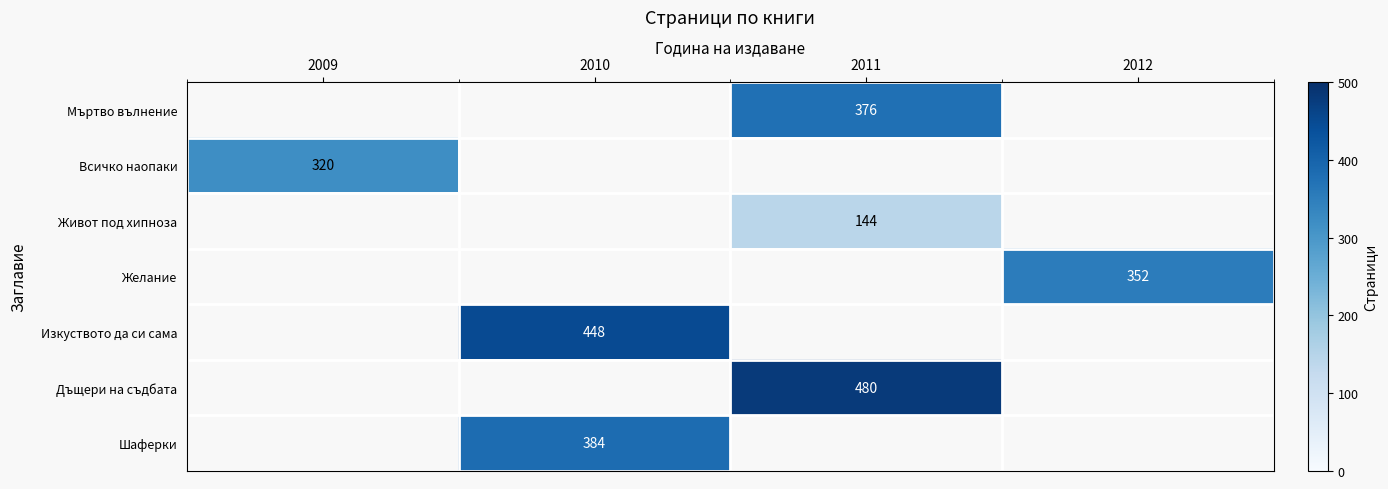

True or false: Желание has a value of 164 at 2012.

False